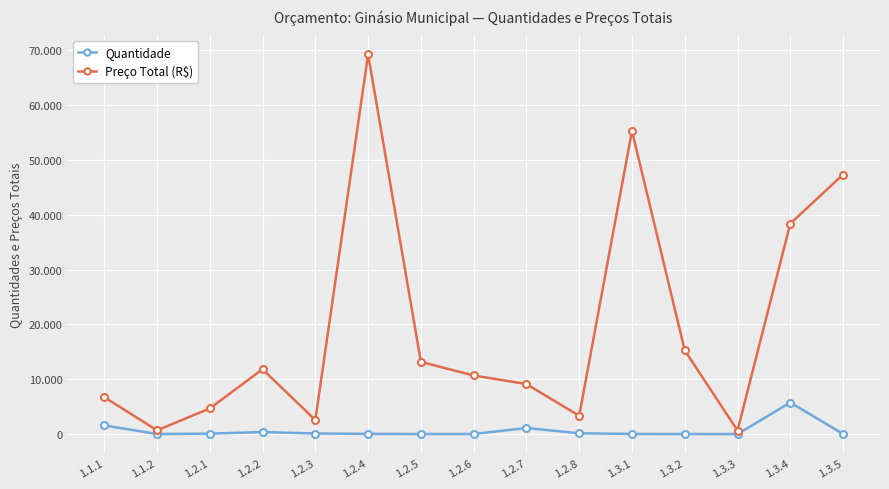

Is this an area chart (filled region under the line)?

No